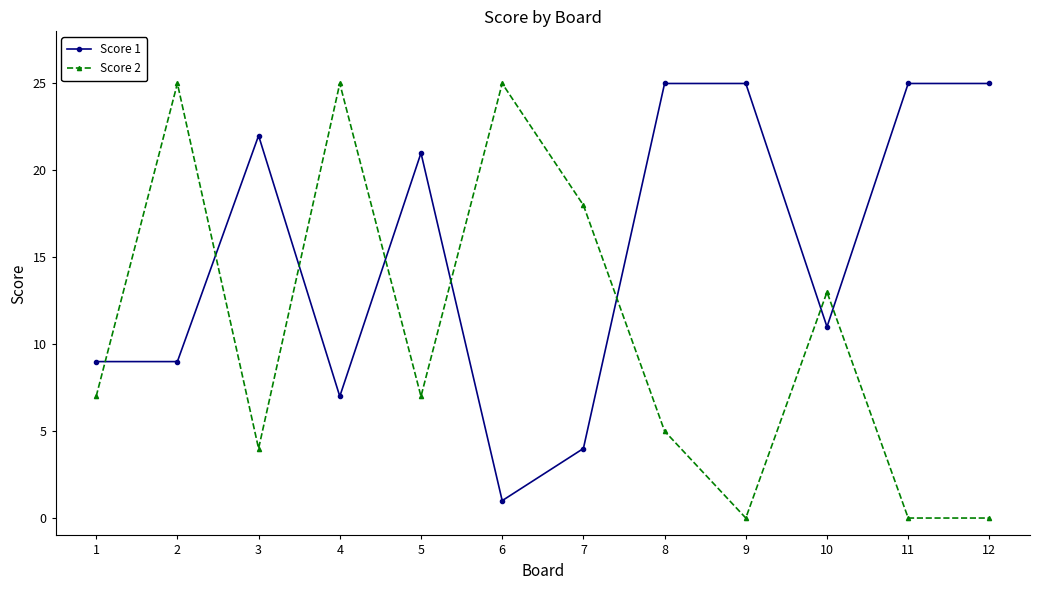

Between 2 and 10, which series saw the biggest shift?

Score 2